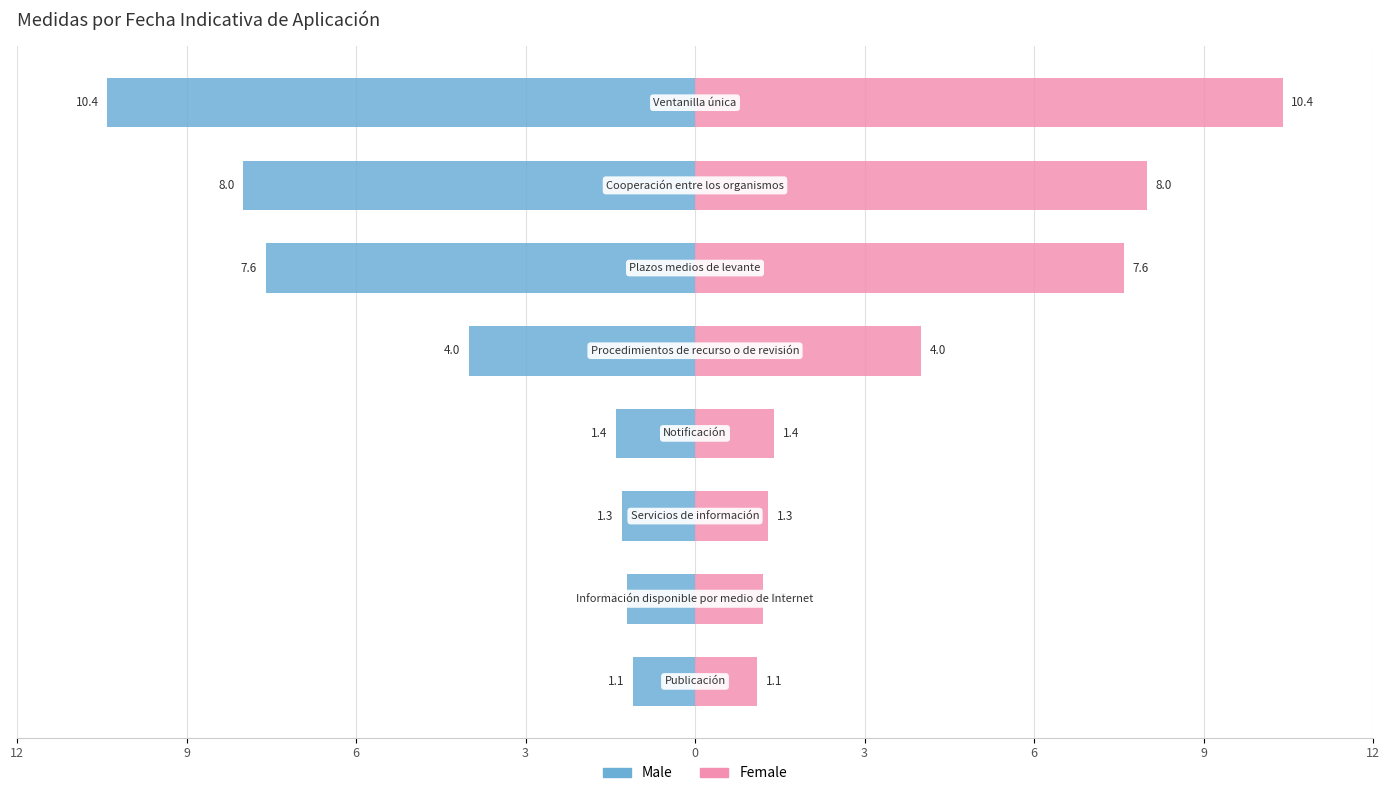

What is the value of the Male bar at the 3rd from the left?

-1.3